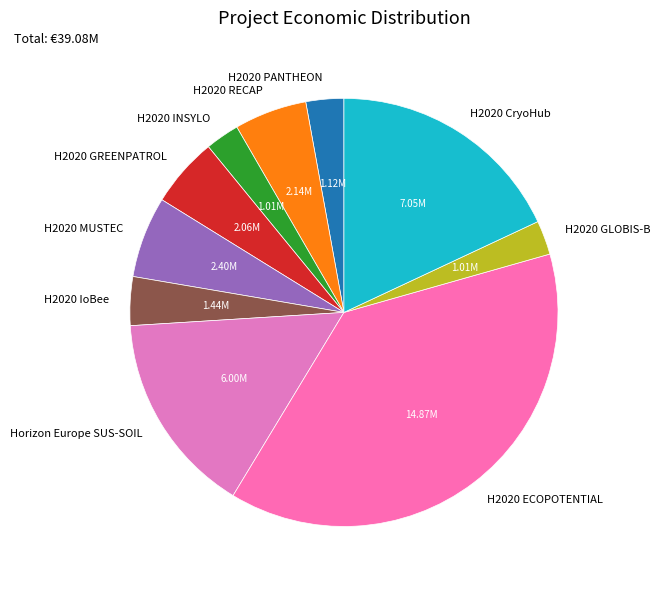

Is the sum of Horizon Europe SUS-SOIL and H2020 RECAP greater than half?

No